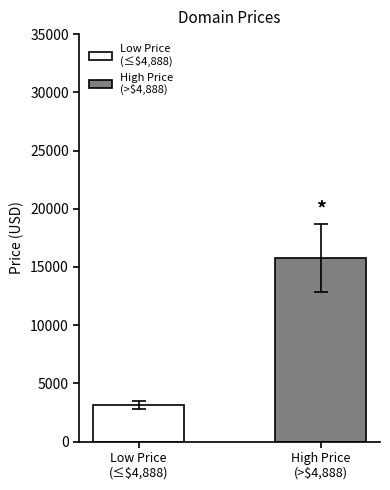

What is the smallest value displayed?

3118.8